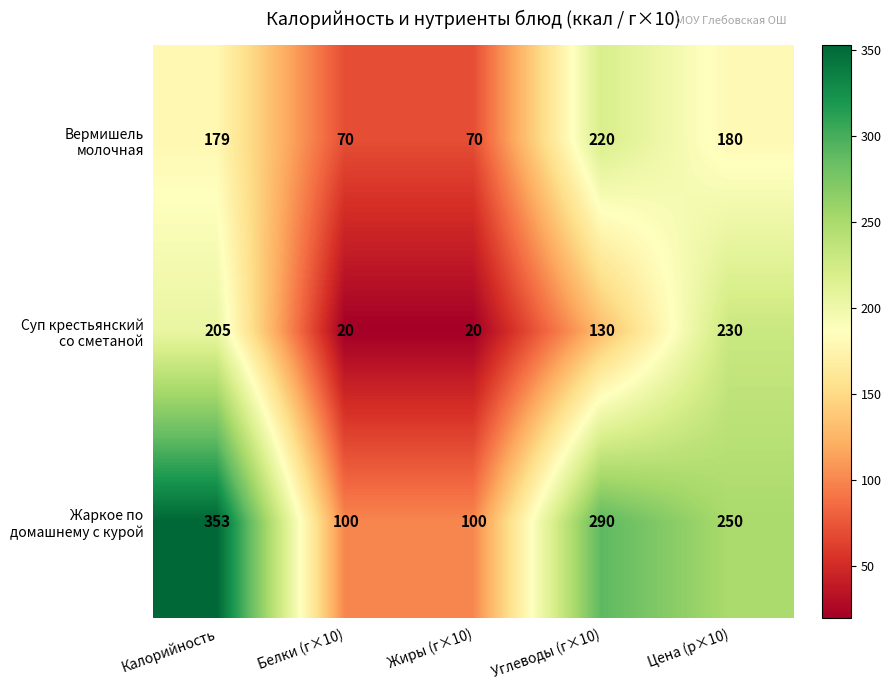

What is the total value across all series at Калорийность?

737